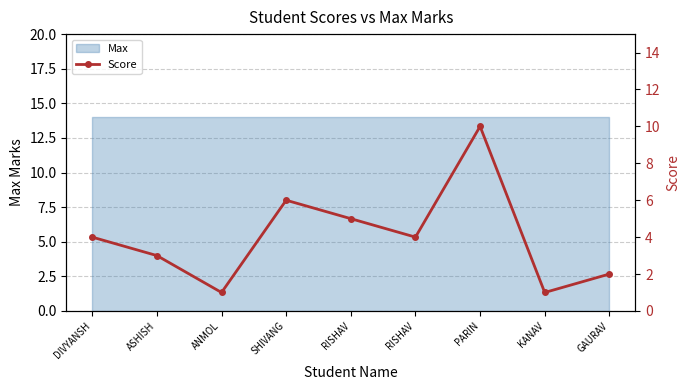

List the labels in order of value, smallest first.

ANMOL, KANAV, GAURAV, ASHISH, DIVYANSH, RISHAV, RISHAV, SHIVANG, PARIN